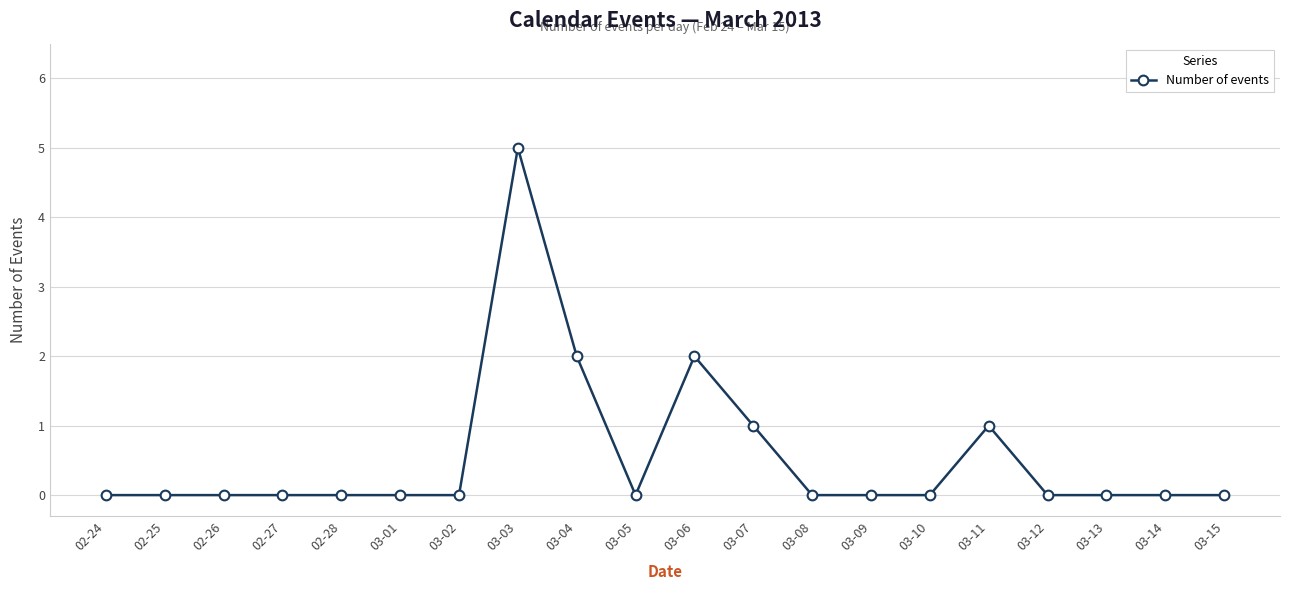

What is the label of the 18th point from the right?

02-26